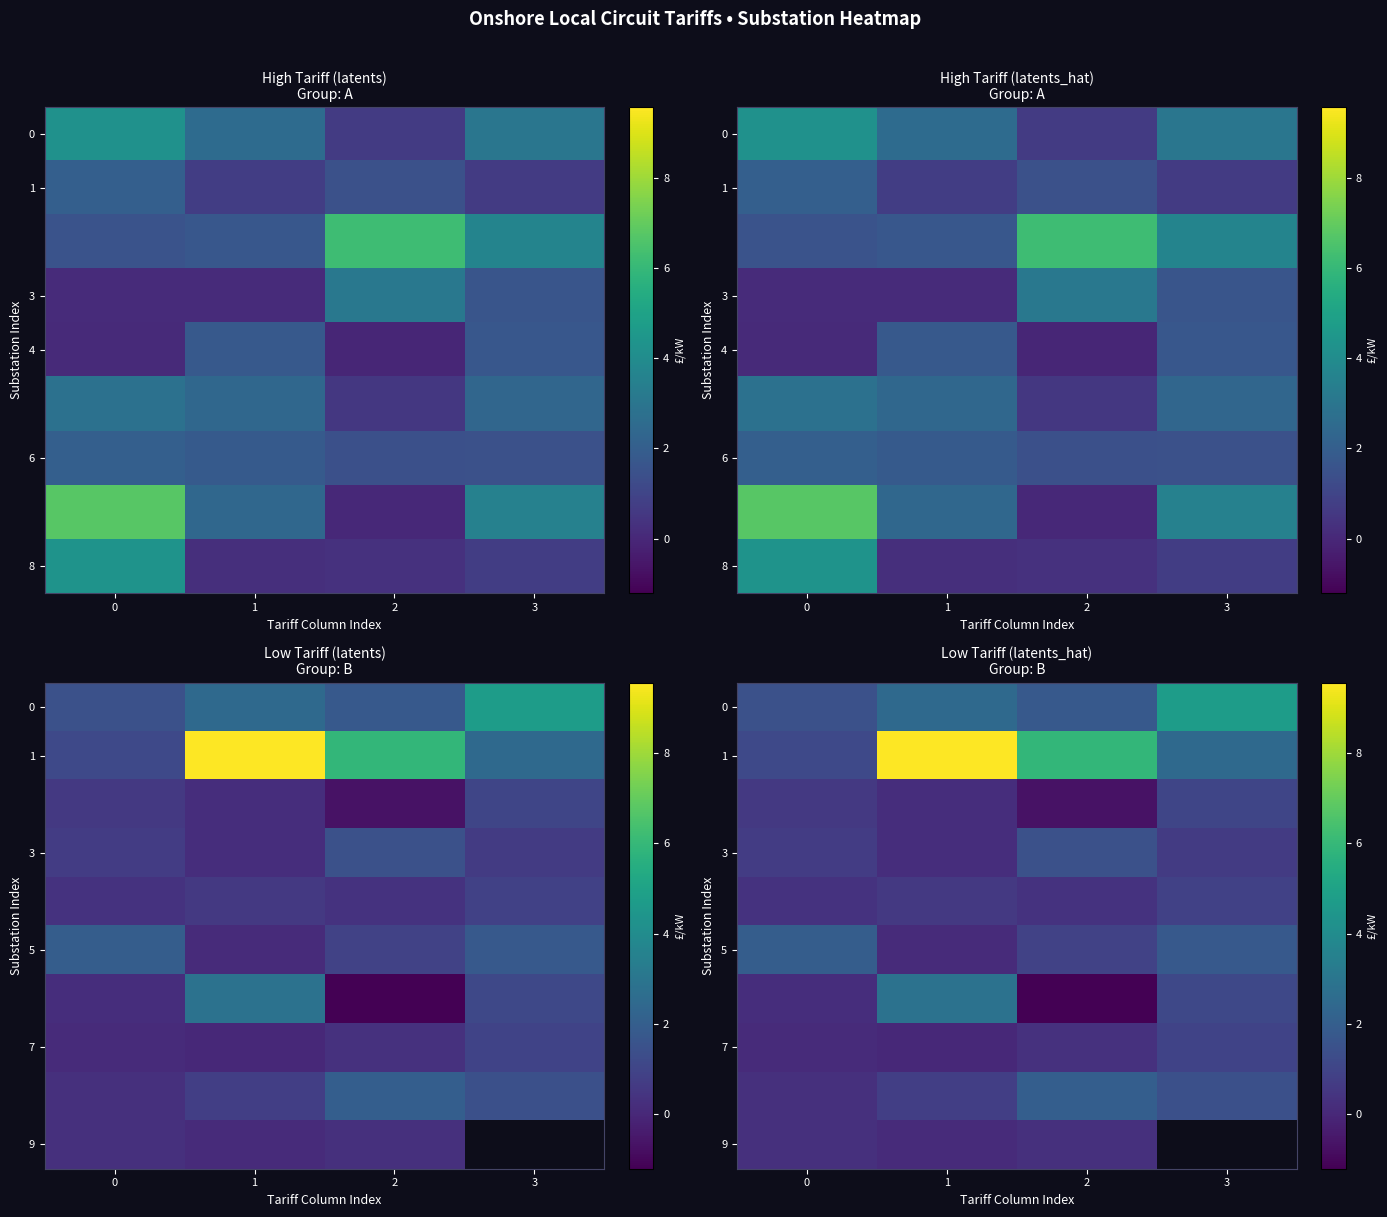

What is the difference between the maximum and second lowest values in the 1 series?

7.1